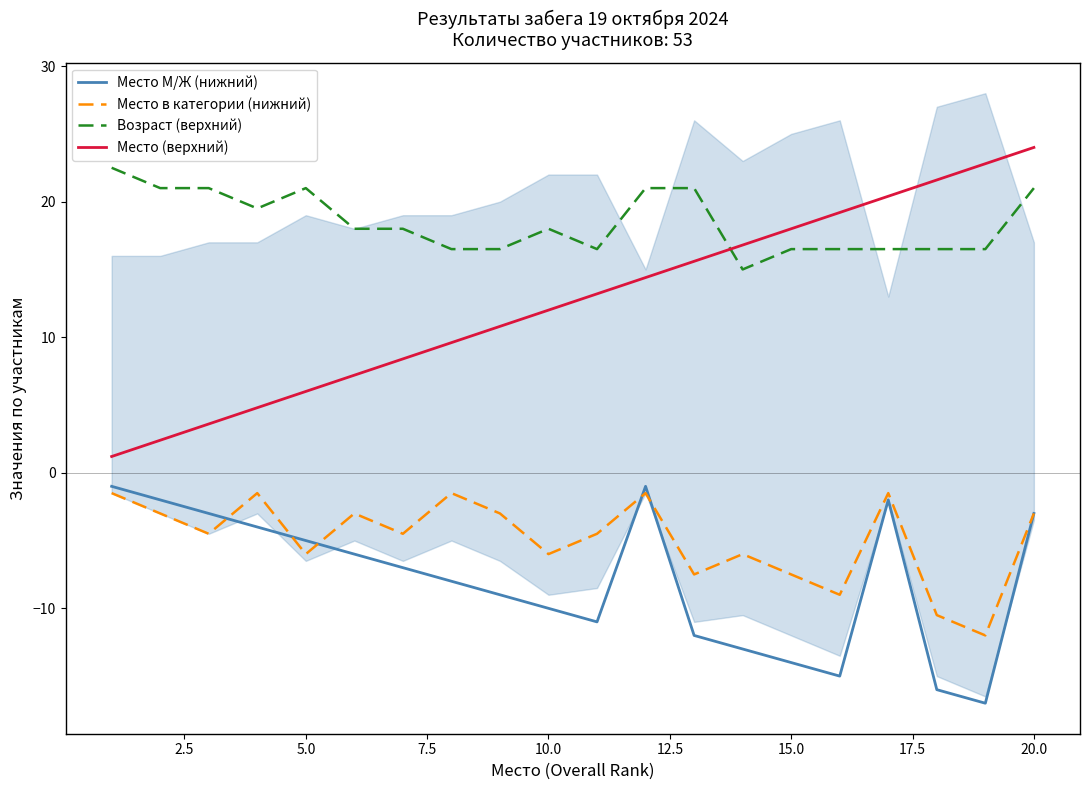

Does the chart have visible grid lines?

No